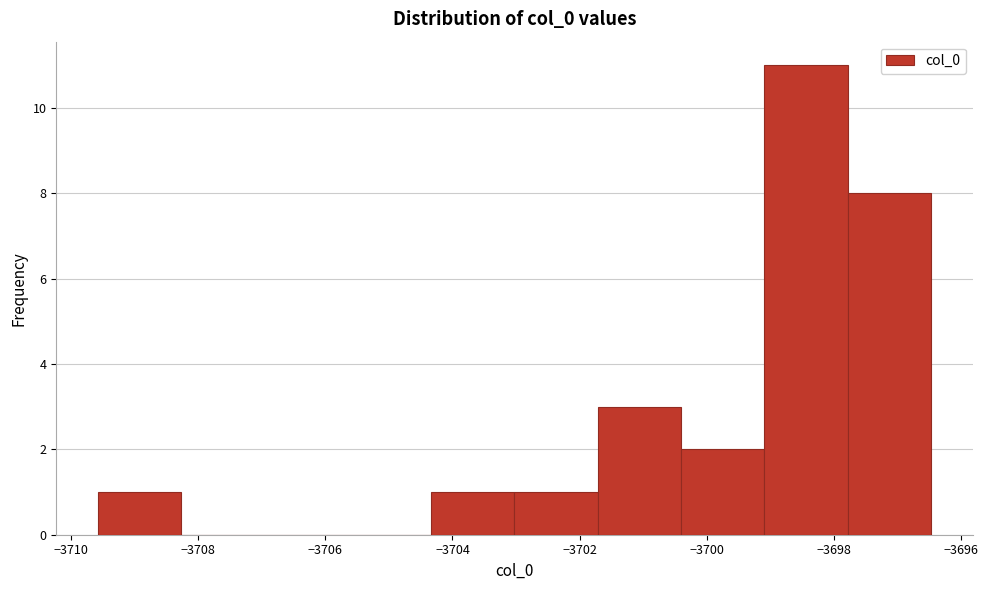

Reading left to right, list every bar in this chart as the range it spans on the x-axis followed by its height. Neither the bar edges nor the heights are printed on the chart, so give them approximately, as read against the axes.

-3709.6 to -3708.2: 1
-3708.2 to -3707.0: 0
-3707.0 to -3705.6: 0
-3705.6 to -3704.4: 0
-3704.4 to -3703.0: 1
-3703.0 to -3701.8: 1
-3701.8 to -3700.4: 3
-3700.4 to -3699.0: 2
-3699.0 to -3697.8: 11
-3697.8 to -3696.4: 8